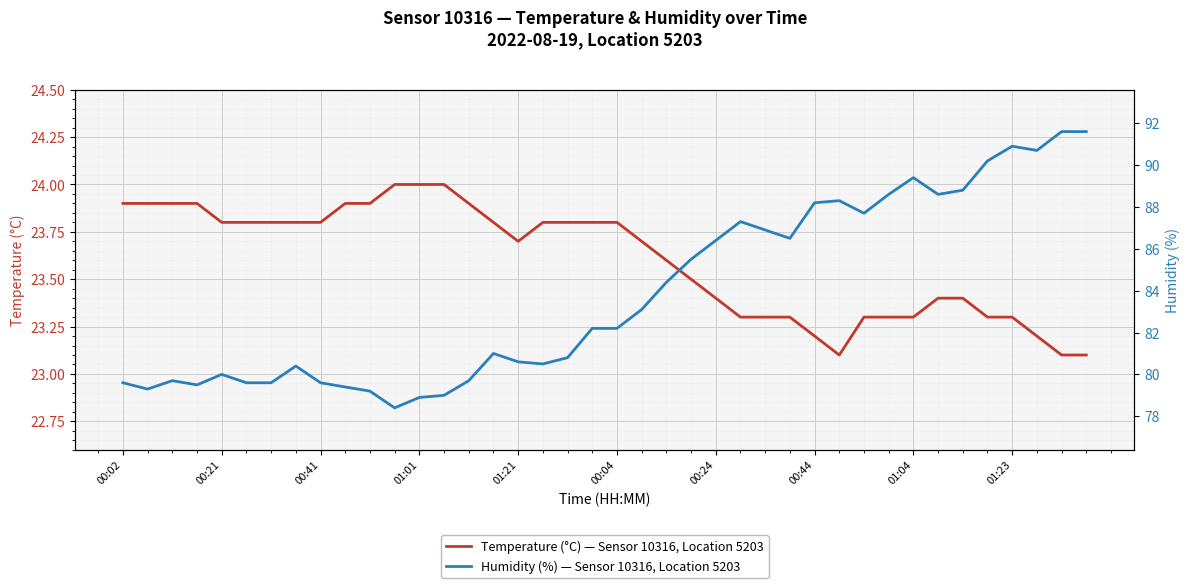

What is the smallest value displayed?

23.1